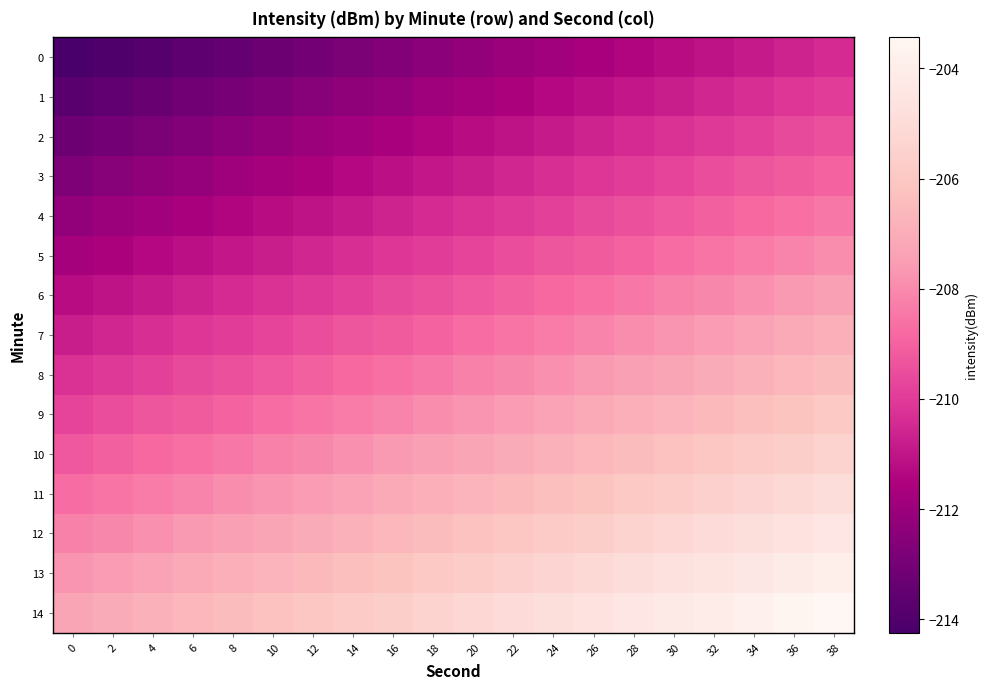

Rank the series at 10 from lowest to highest value.

0, 1, 2, 3, 4, 5, 6, 7, 8, 9, 10, 11, 12, 13, 14